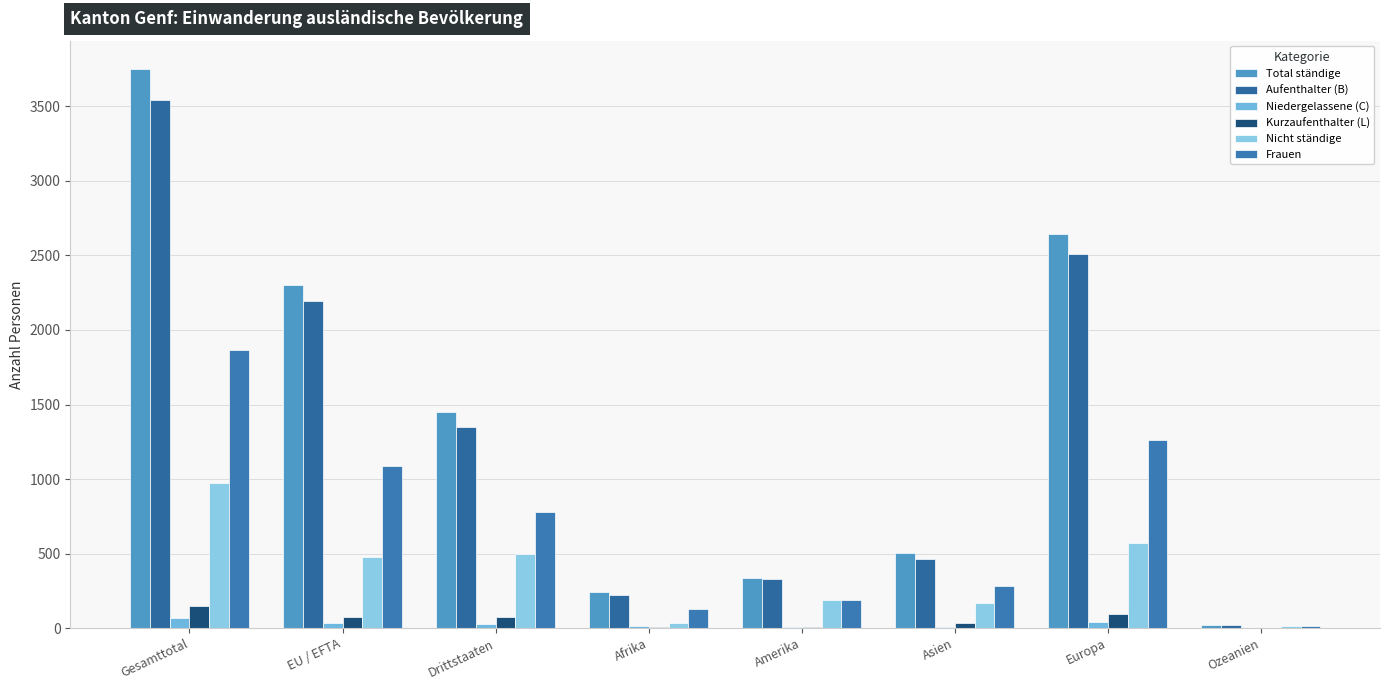

Are the bars horizontal?

No